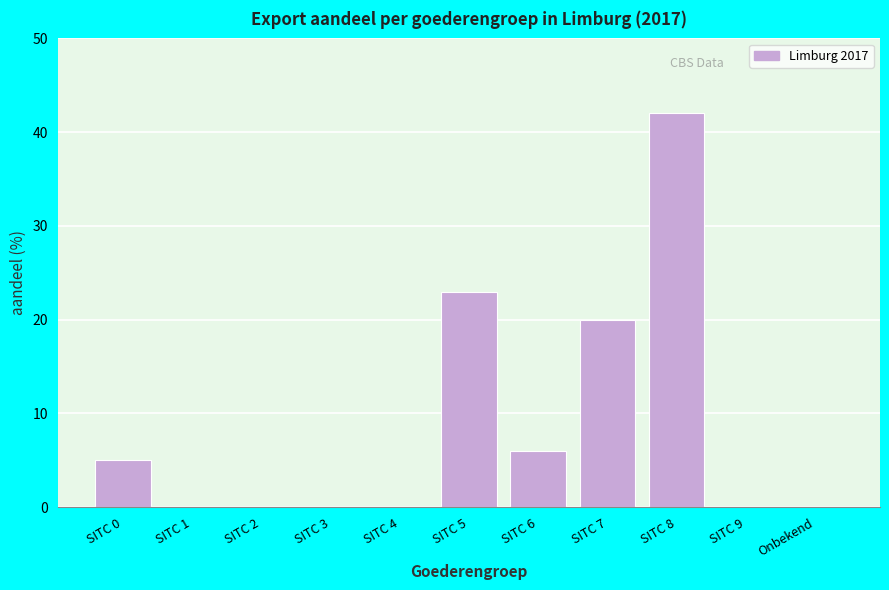

Reading left to right, what are all the values shown in this chart?

SITC 0=5	SITC 1=0	SITC 2=0	SITC 3=0	SITC 4=0	SITC 5=23	SITC 6=6	SITC 7=20	SITC 8=42	SITC 9=0	Onbekend=0